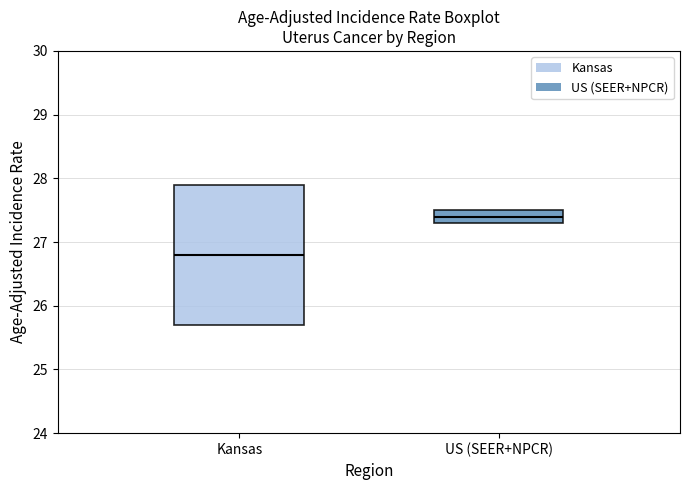

Reading left to right, transcribe this box plot: for each box, give where its median line is, the range the box spans, and where its two whiskers end, as read against the y-axis. The values are not printed on the chart, so give them approximately, as read against the axis.

Kansas: median 26.8, box 25.7 to 27.9, whiskers 25.7 to 27.9
US (SEER+NPCR): median 27.4, box 27.3 to 27.5, whiskers 27.3 to 27.5